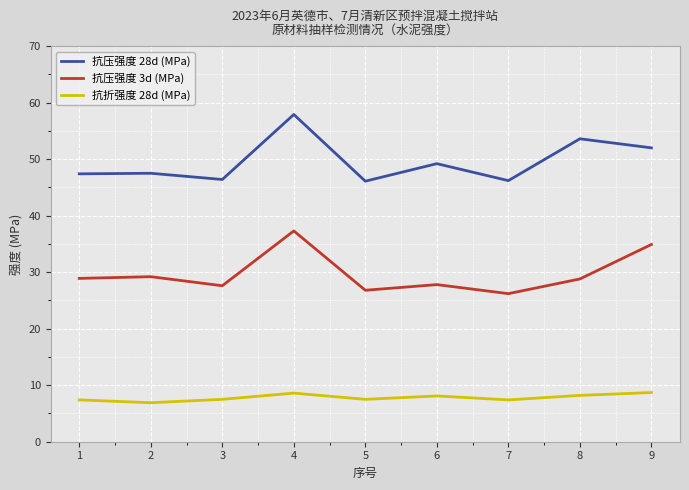

Is it true that 抗压强度 28d (MPa) equals 57.9 at 4?

True